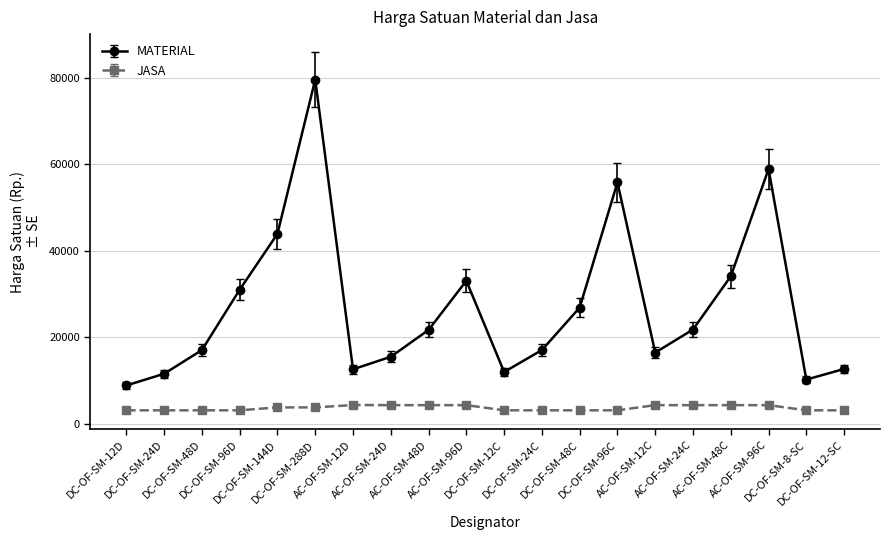

What is the difference between the second highest and second lowest values in the JASA series?

1196